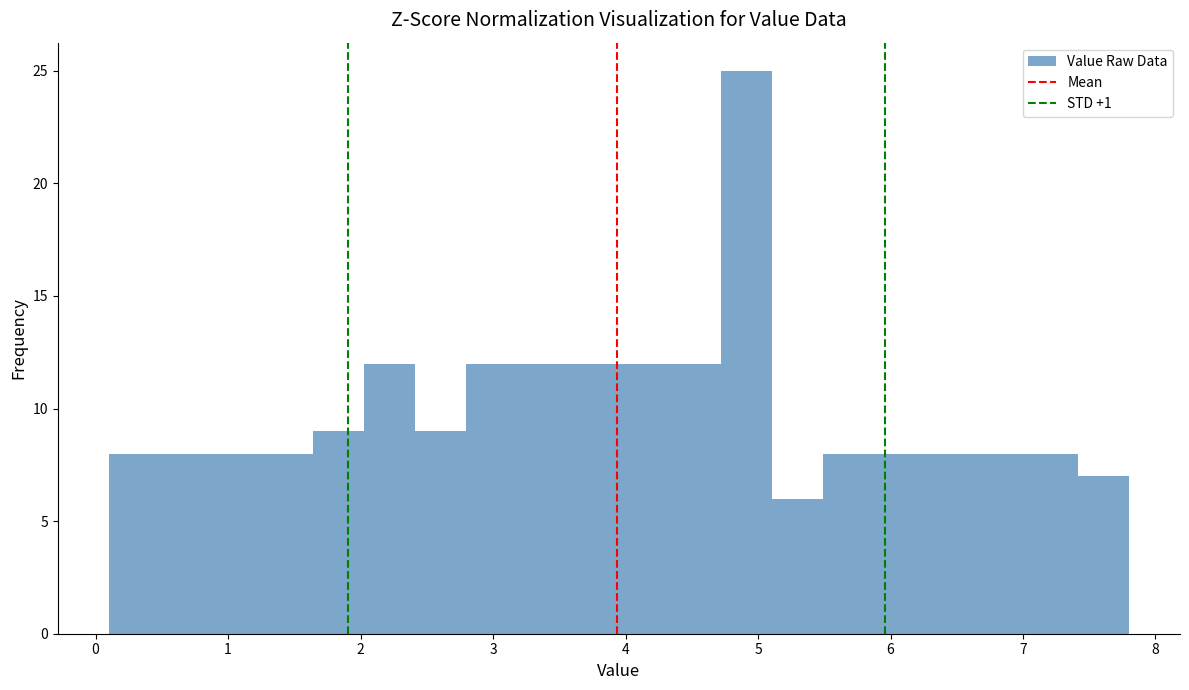

Around what value on the x-axis is the tallest bar? Give the approximate position of its centre, as read against the axis.

4.9